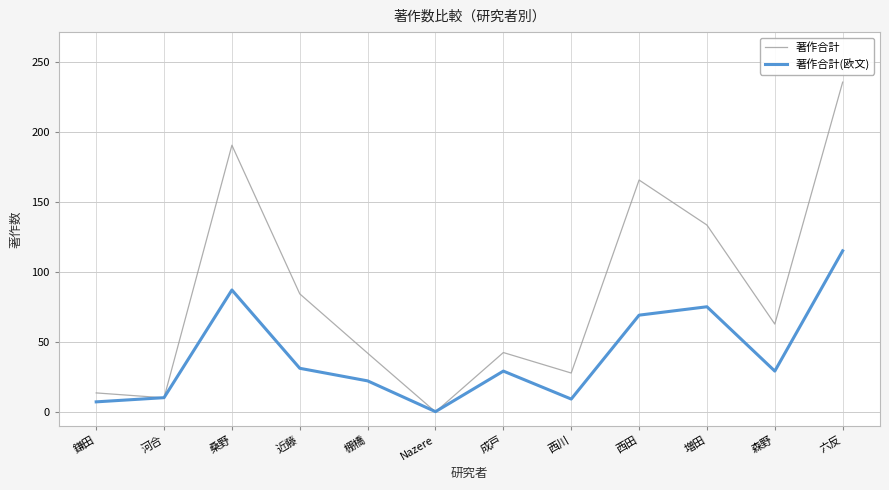

What is the total value across all series at 鎌田?

20.4